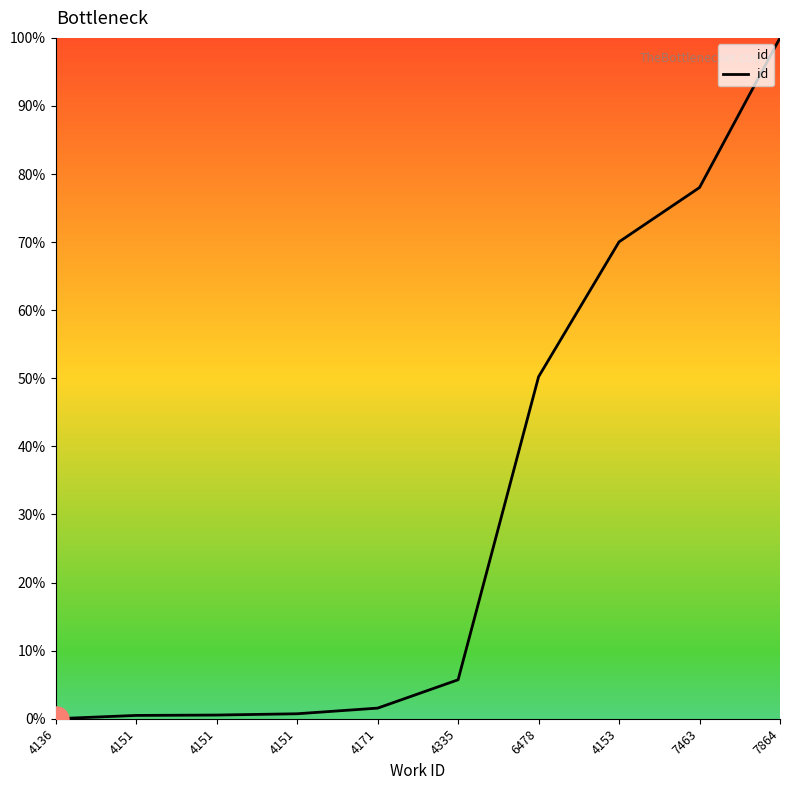

How many values exceed 5?

5